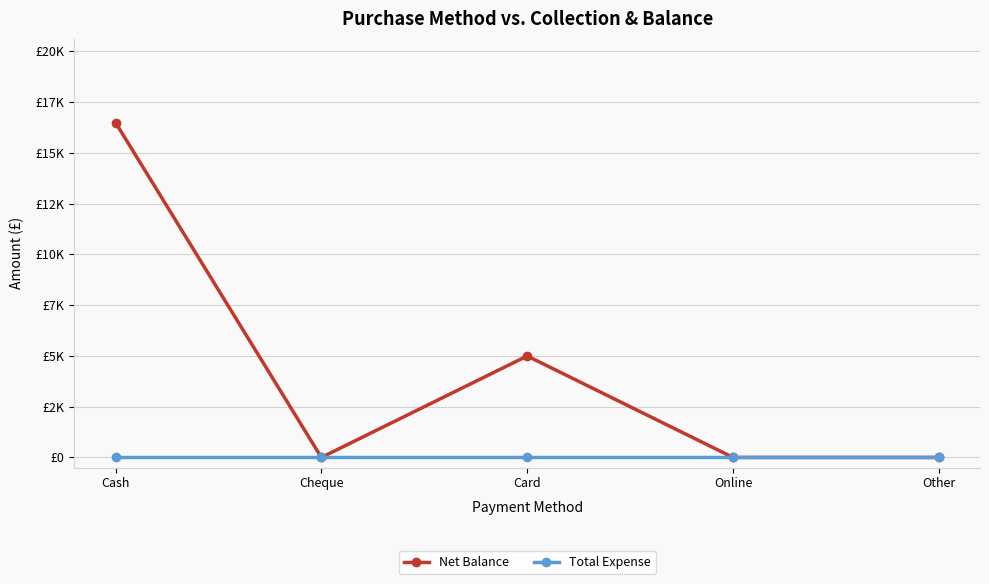

Which series has the widest spread of values?

Net Balance